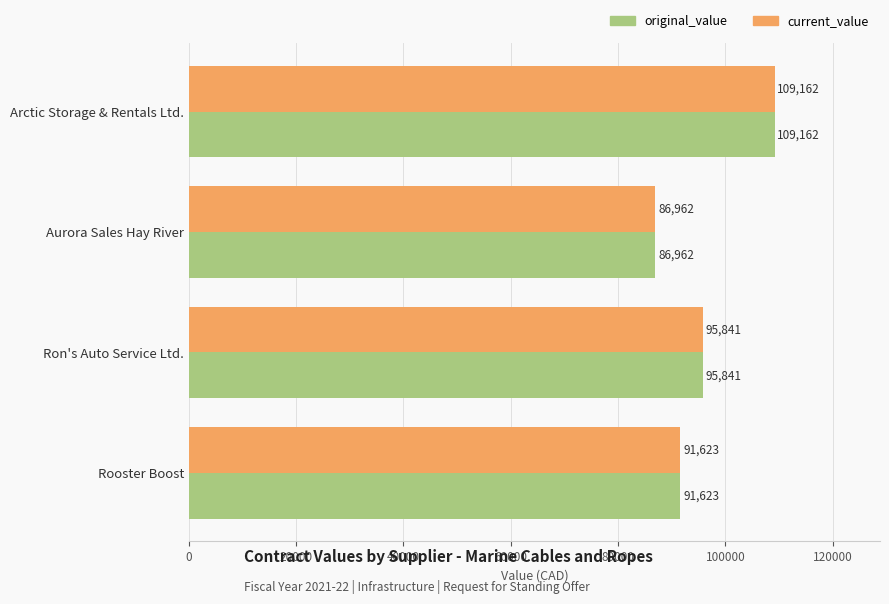

What is the sum of all current_value values?

383588.0